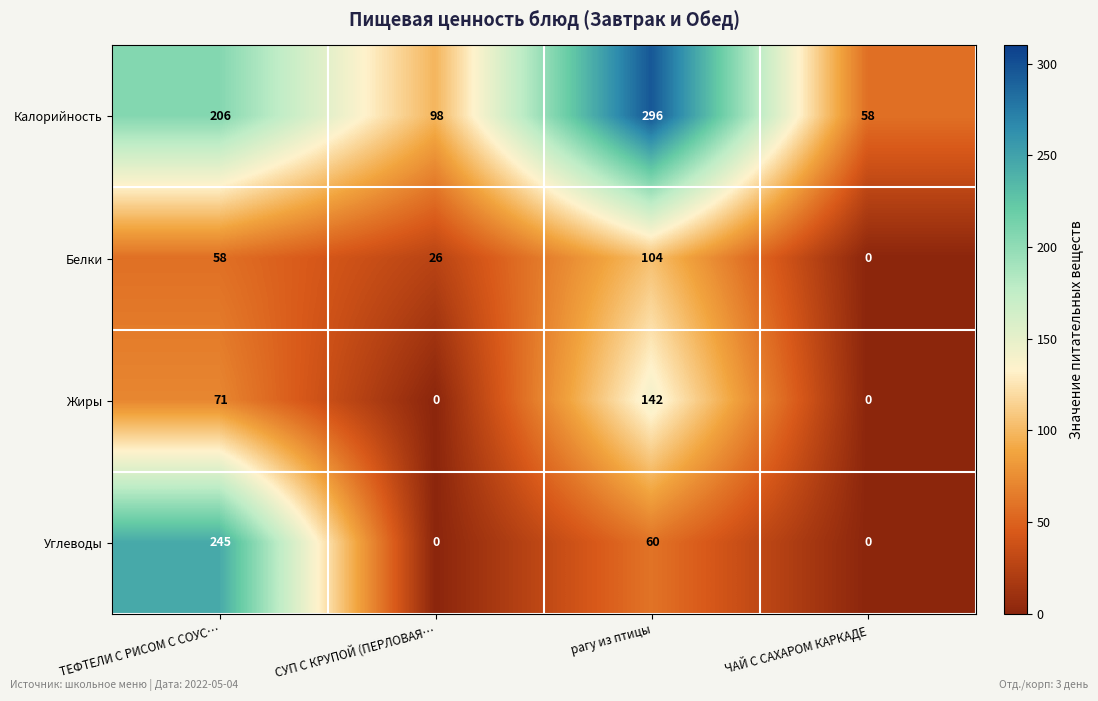

Between ТЕФТЕЛИ С РИСОМ С СОУС… and рагу из птицы, which series saw the biggest shift?

Углеводы